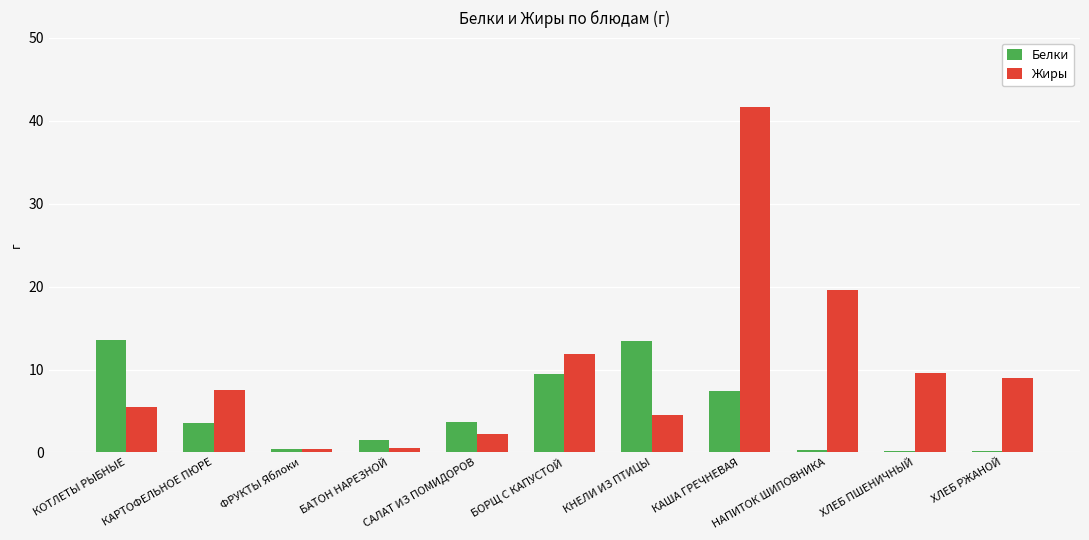

Where does the Белки series first go above 3?

КОТЛЕТЫ РЫБНЫЕ